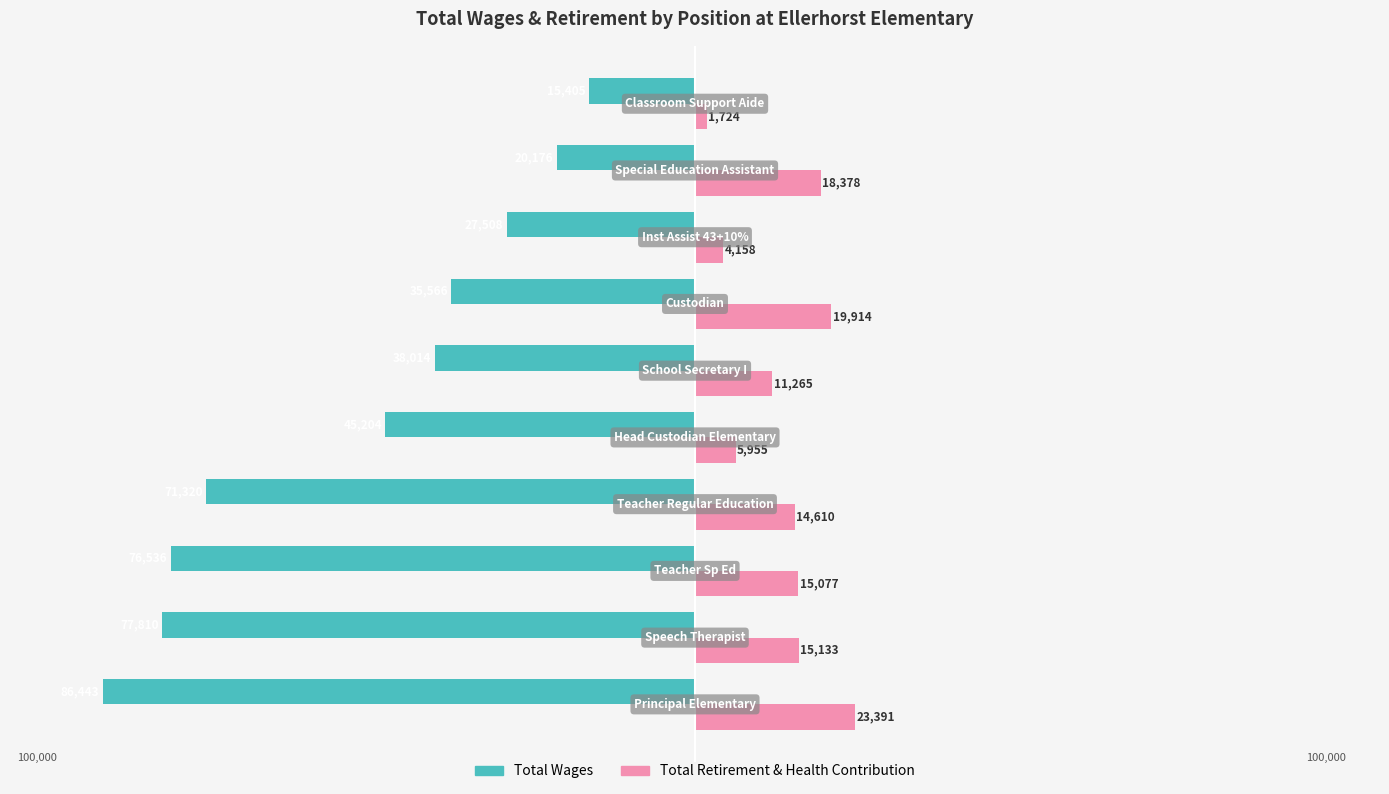

What are all the series names shown in the legend?

Total Wages, Total Retirement & Health Contribution